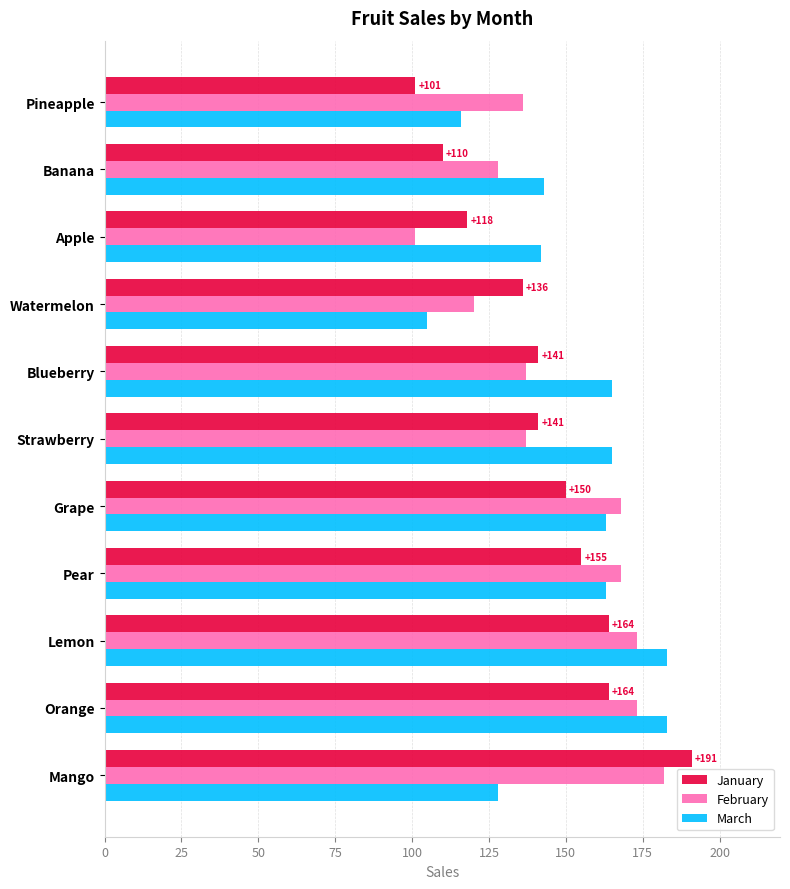

Read the February value at Mango.

182